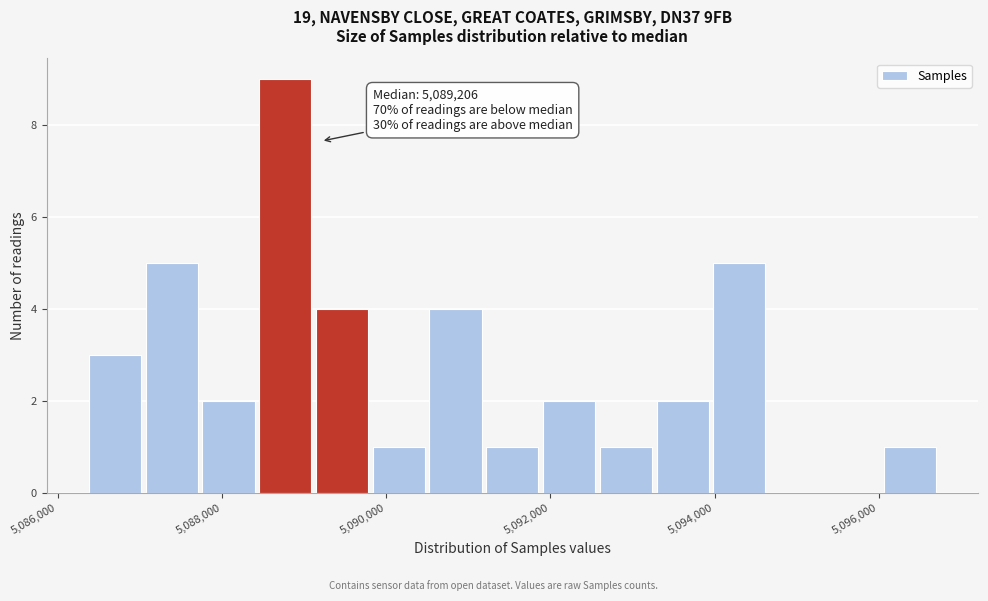

Read against the x-axis, roughly where is the centre of the tallest bar?

5088800